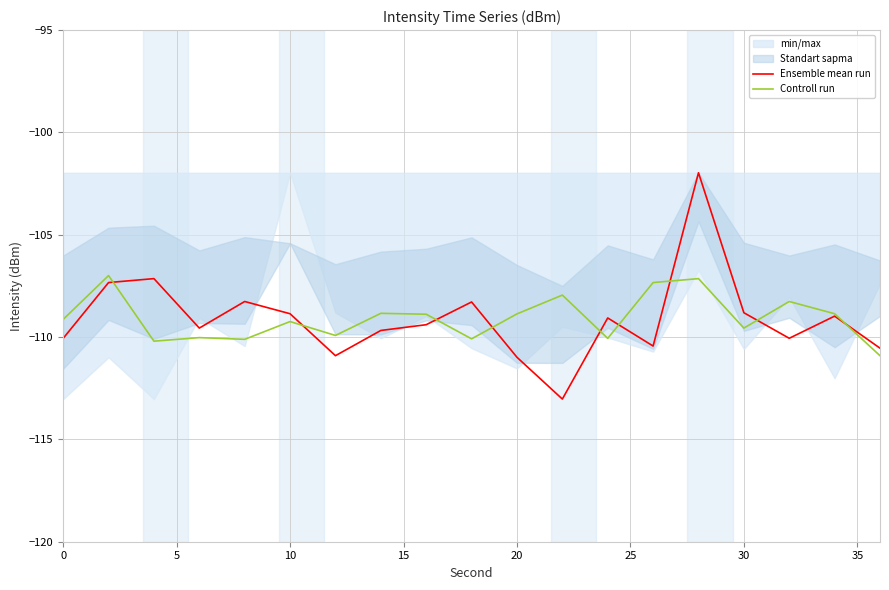

How many intersections are there between Controll run and Ensemble mean run?

9